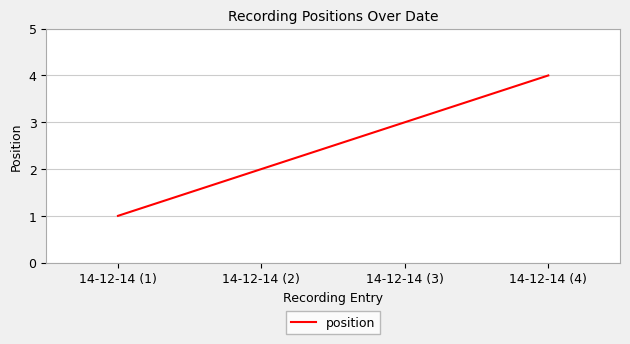

What is the sum of the values at 14-12-14 (3) and 14-12-14 (2)?

5